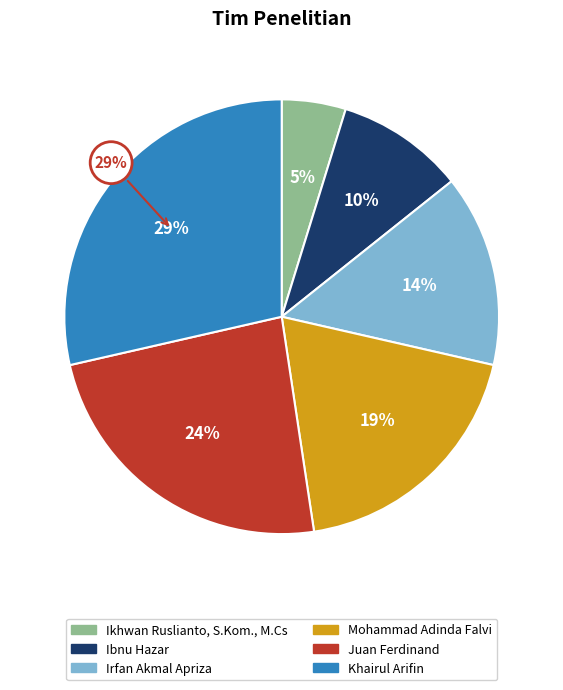

Combined, what portion of the pie is Mohammad Adinda Falvi and Khairul Arifin?

47.6%